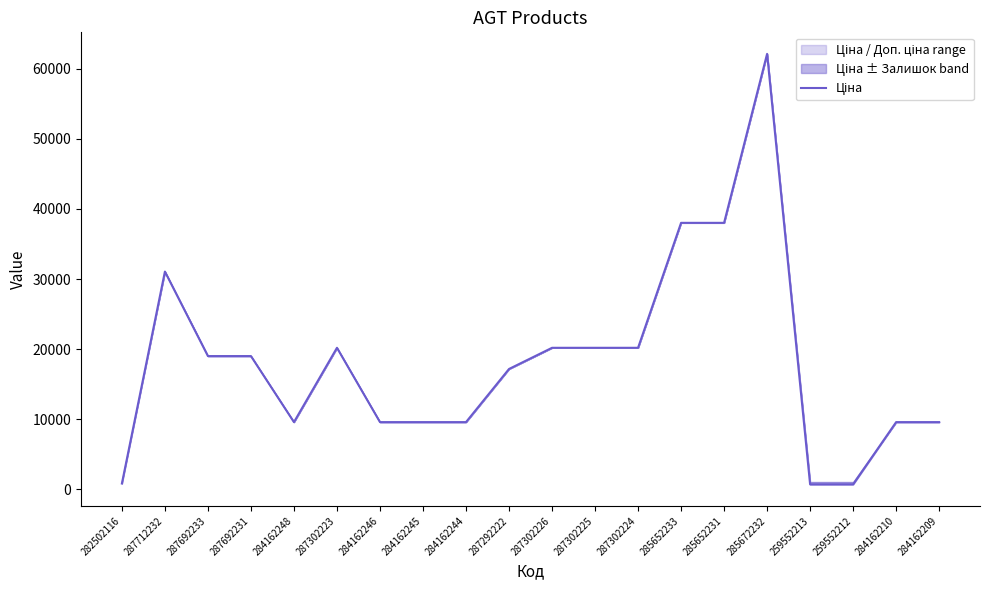

What is the label of the 5th point from the right?

285672232